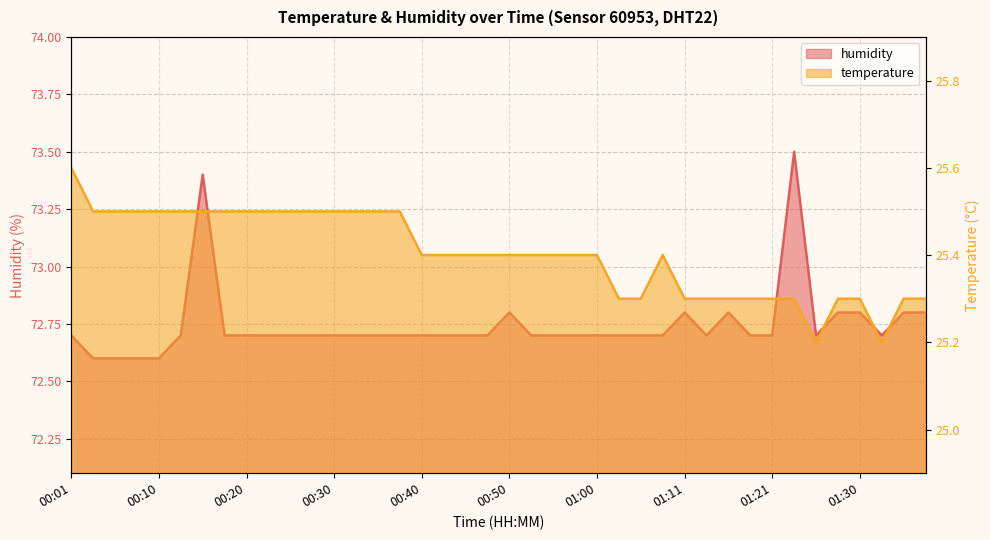

The value of humidity at 01:16 is 72.8. True or false?

True